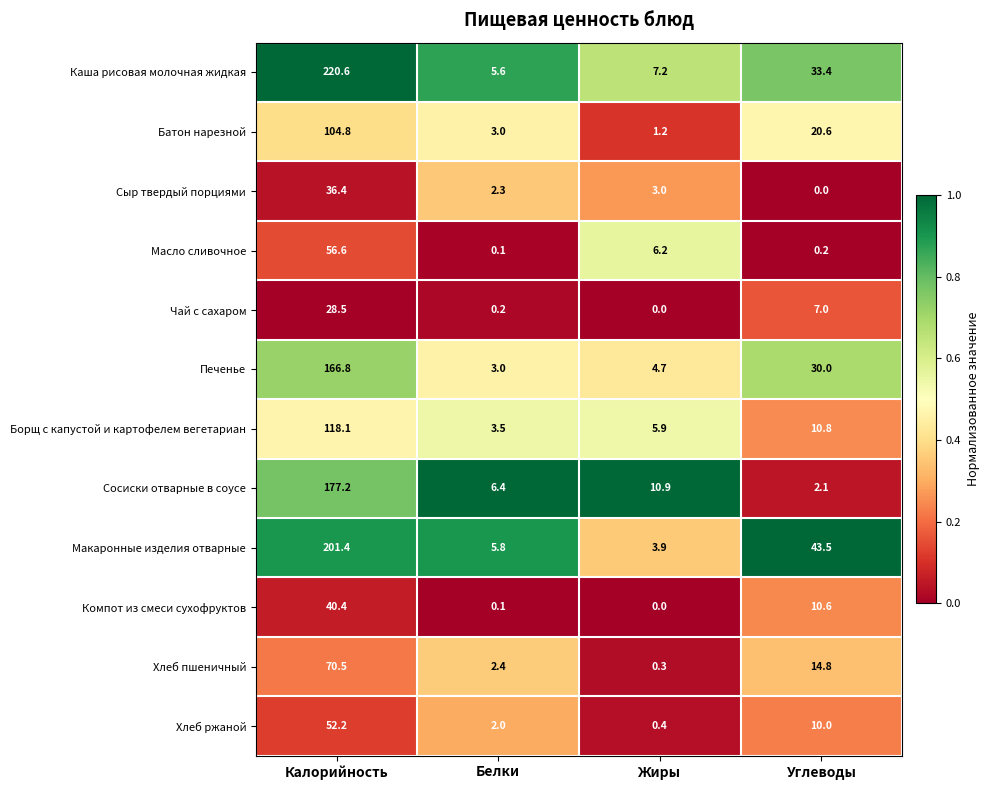

Between Калорийность and Жиры, which series saw the biggest shift?

Каша рисовая молочная жидкая